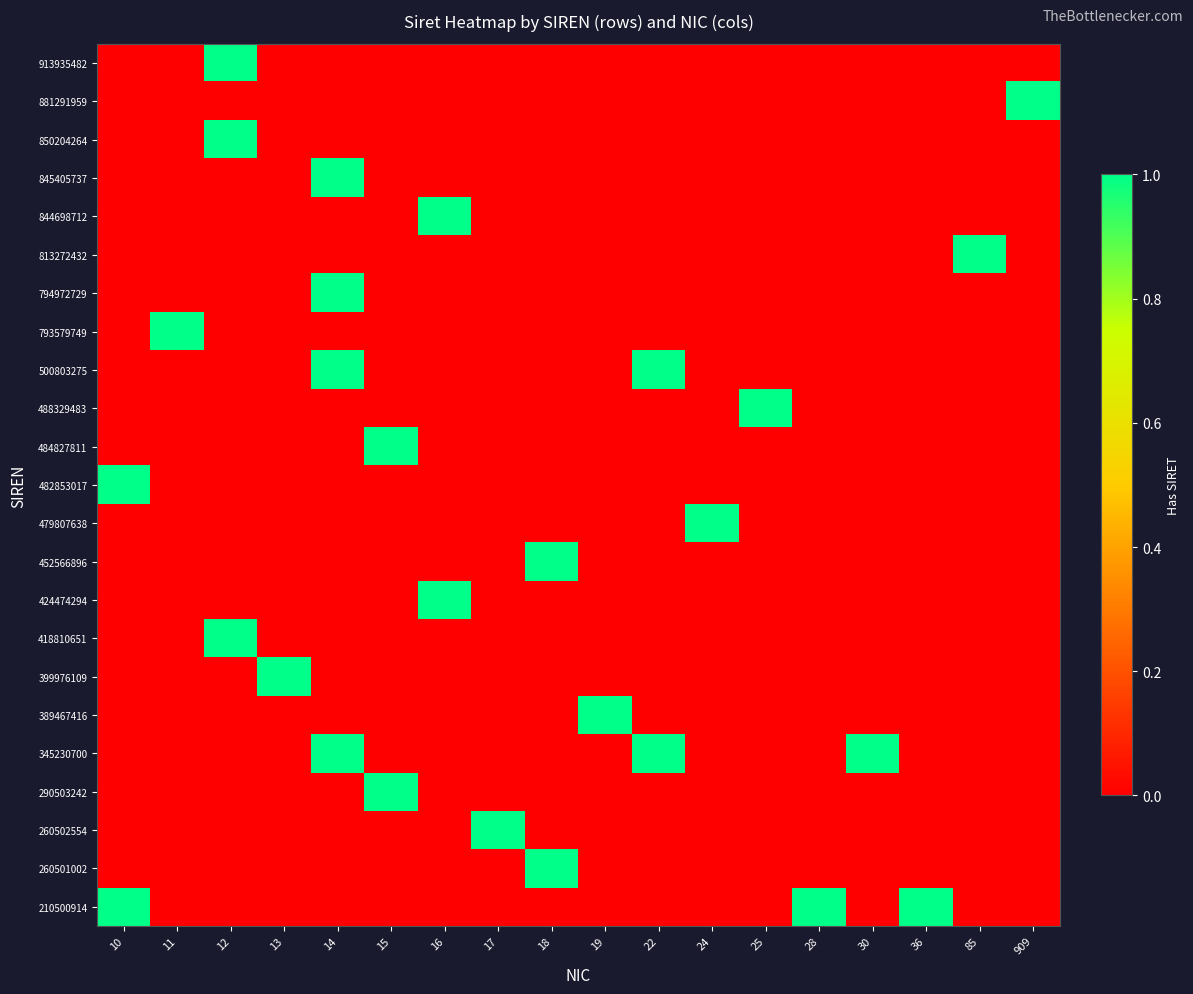

Reading left to right, extract all data points from this chart.

210500914: 10=1	11=0	12=0	13=0	14=0	15=0	16=0	17=0	18=0	19=0	22=0	24=0	25=0	28=1	30=0	36=1	85=0	909=0
260501002: 10=0	11=0	12=0	13=0	14=0	15=0	16=0	17=0	18=1	19=0	22=0	24=0	25=0	28=0	30=0	36=0	85=0	909=0
260502554: 10=0	11=0	12=0	13=0	14=0	15=0	16=0	17=1	18=0	19=0	22=0	24=0	25=0	28=0	30=0	36=0	85=0	909=0
290503242: 10=0	11=0	12=0	13=0	14=0	15=1	16=0	17=0	18=0	19=0	22=0	24=0	25=0	28=0	30=0	36=0	85=0	909=0
345230700: 10=0	11=0	12=0	13=0	14=1	15=0	16=0	17=0	18=0	19=0	22=1	24=0	25=0	28=0	30=1	36=0	85=0	909=0
389467416: 10=0	11=0	12=0	13=0	14=0	15=0	16=0	17=0	18=0	19=1	22=0	24=0	25=0	28=0	30=0	36=0	85=0	909=0
399976109: 10=0	11=0	12=0	13=1	14=0	15=0	16=0	17=0	18=0	19=0	22=0	24=0	25=0	28=0	30=0	36=0	85=0	909=0
418810651: 10=0	11=0	12=1	13=0	14=0	15=0	16=0	17=0	18=0	19=0	22=0	24=0	25=0	28=0	30=0	36=0	85=0	909=0
424474294: 10=0	11=0	12=0	13=0	14=0	15=0	16=1	17=0	18=0	19=0	22=0	24=0	25=0	28=0	30=0	36=0	85=0	909=0
452566896: 10=0	11=0	12=0	13=0	14=0	15=0	16=0	17=0	18=1	19=0	22=0	24=0	25=0	28=0	30=0	36=0	85=0	909=0
479807638: 10=0	11=0	12=0	13=0	14=0	15=0	16=0	17=0	18=0	19=0	22=0	24=1	25=0	28=0	30=0	36=0	85=0	909=0
482853017: 10=1	11=0	12=0	13=0	14=0	15=0	16=0	17=0	18=0	19=0	22=0	24=0	25=0	28=0	30=0	36=0	85=0	909=0
484827811: 10=0	11=0	12=0	13=0	14=0	15=1	16=0	17=0	18=0	19=0	22=0	24=0	25=0	28=0	30=0	36=0	85=0	909=0
488329483: 10=0	11=0	12=0	13=0	14=0	15=0	16=0	17=0	18=0	19=0	22=0	24=0	25=1	28=0	30=0	36=0	85=0	909=0
500803275: 10=0	11=0	12=0	13=0	14=1	15=0	16=0	17=0	18=0	19=0	22=1	24=0	25=0	28=0	30=0	36=0	85=0	909=0
793579749: 10=0	11=1	12=0	13=0	14=0	15=0	16=0	17=0	18=0	19=0	22=0	24=0	25=0	28=0	30=0	36=0	85=0	909=0
794972729: 10=0	11=0	12=0	13=0	14=1	15=0	16=0	17=0	18=0	19=0	22=0	24=0	25=0	28=0	30=0	36=0	85=0	909=0
813272432: 10=0	11=0	12=0	13=0	14=0	15=0	16=0	17=0	18=0	19=0	22=0	24=0	25=0	28=0	30=0	36=0	85=1	909=0
844698712: 10=0	11=0	12=0	13=0	14=0	15=0	16=1	17=0	18=0	19=0	22=0	24=0	25=0	28=0	30=0	36=0	85=0	909=0
845405737: 10=0	11=0	12=0	13=0	14=1	15=0	16=0	17=0	18=0	19=0	22=0	24=0	25=0	28=0	30=0	36=0	85=0	909=0
850204264: 10=0	11=0	12=1	13=0	14=0	15=0	16=0	17=0	18=0	19=0	22=0	24=0	25=0	28=0	30=0	36=0	85=0	909=0
881291959: 10=0	11=0	12=0	13=0	14=0	15=0	16=0	17=0	18=0	19=0	22=0	24=0	25=0	28=0	30=0	36=0	85=0	909=1
913935482: 10=0	11=0	12=1	13=0	14=0	15=0	16=0	17=0	18=0	19=0	22=0	24=0	25=0	28=0	30=0	36=0	85=0	909=0